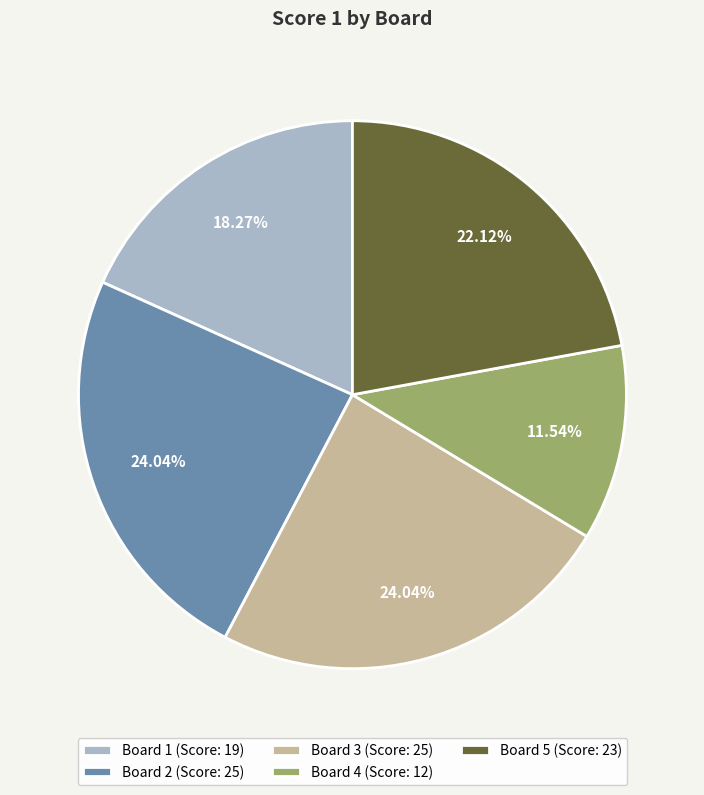

Does Board 4 represent more than half of the total?

No